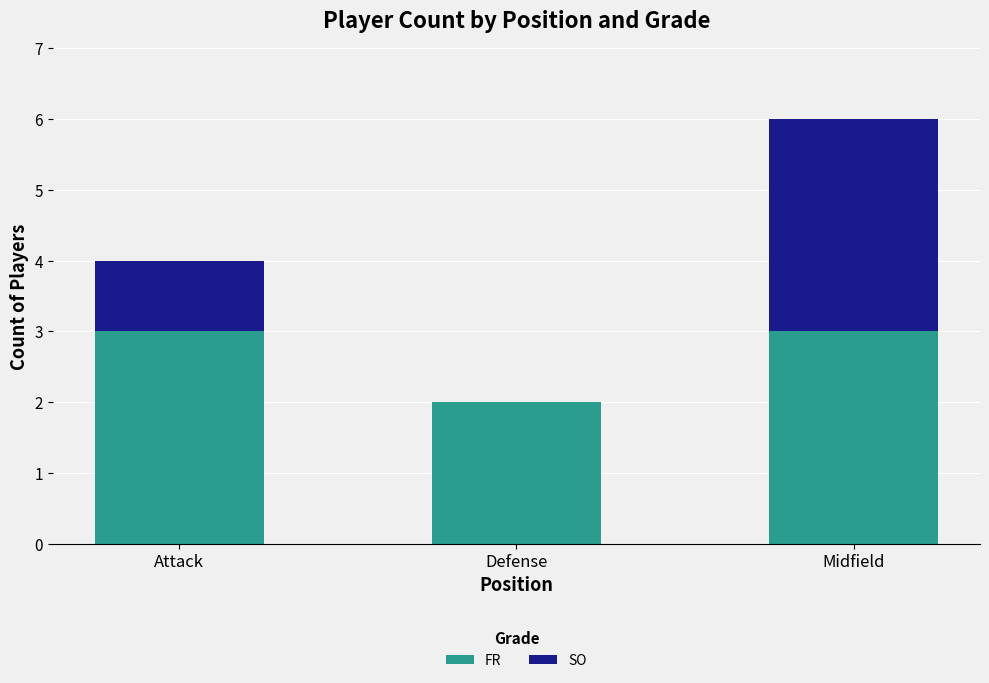

Reading left to right, what are the values for FR?

Attack=3	Defense=2	Midfield=3